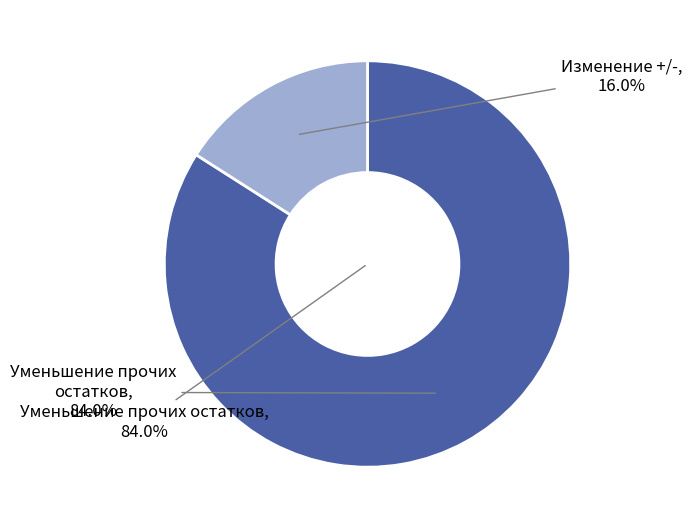

To the nearest percent, what is the combined percentage of Уменьшение прочих остатков денежных средств бюджета and Изменение +/-?

100%